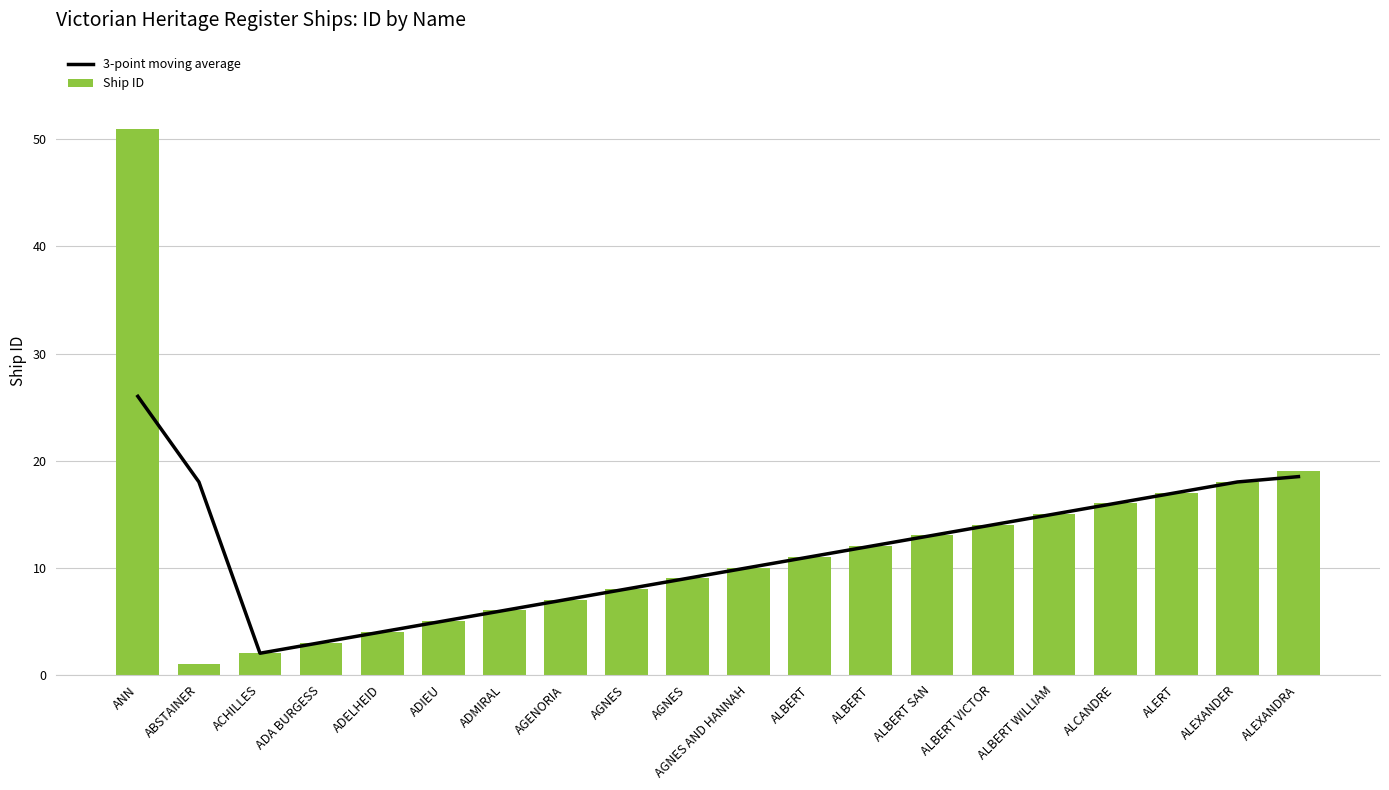

What is the difference between the maximum and minimum values in the Ship ID series?

50